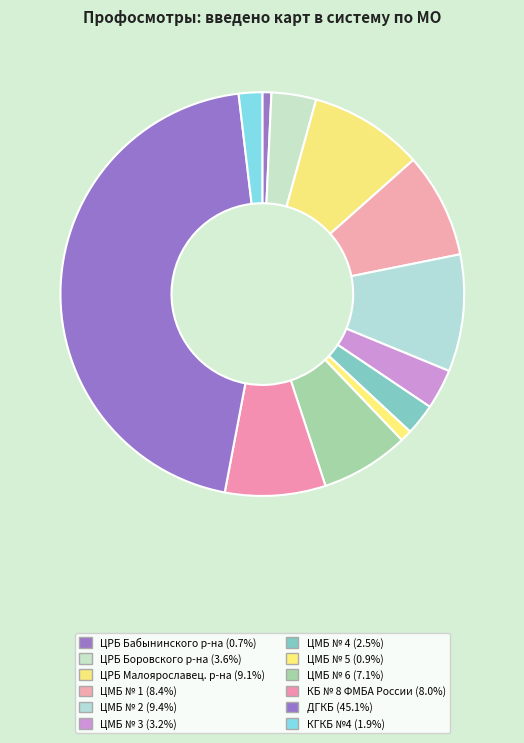

Is ЦМБ № 2 the majority of the pie?

No